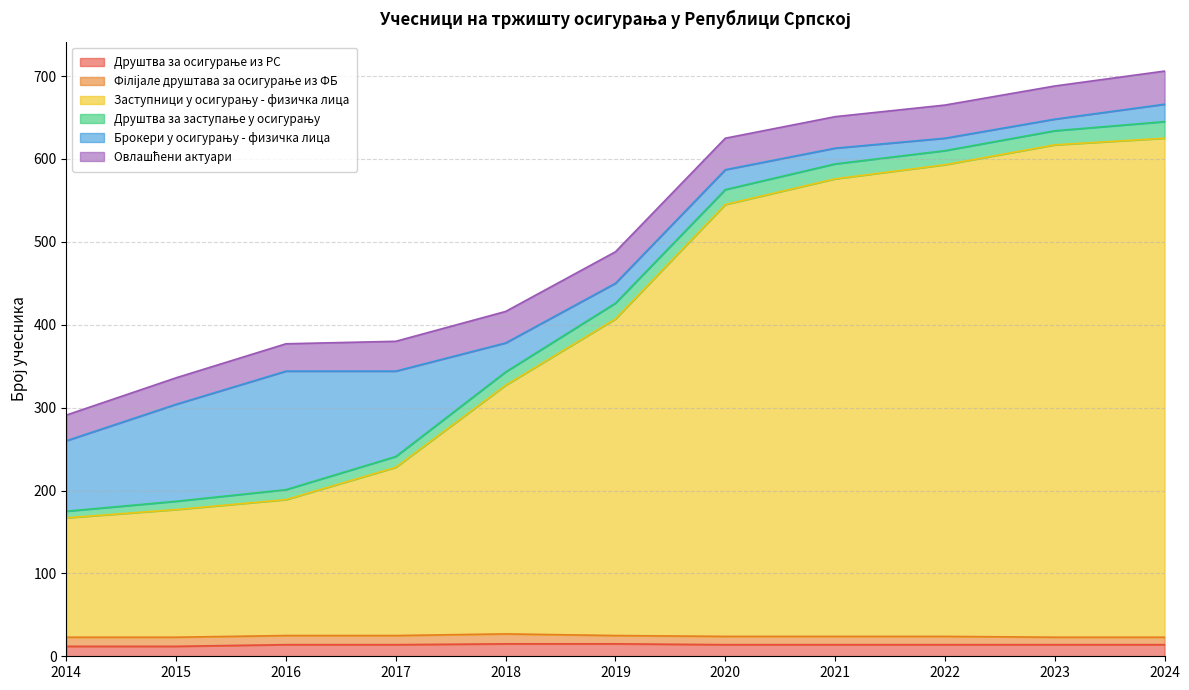

Which series has the largest range (max minus min)?

Заступници у осигурању - физичка лица